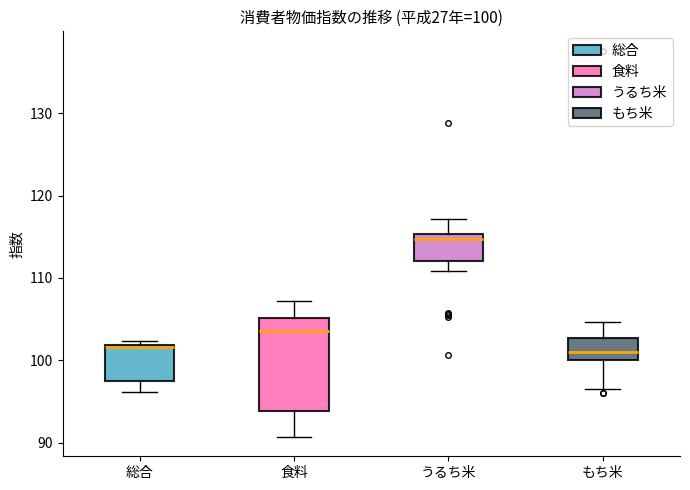

Which box is the tallest, from its lower edge to its upper edge?

食料